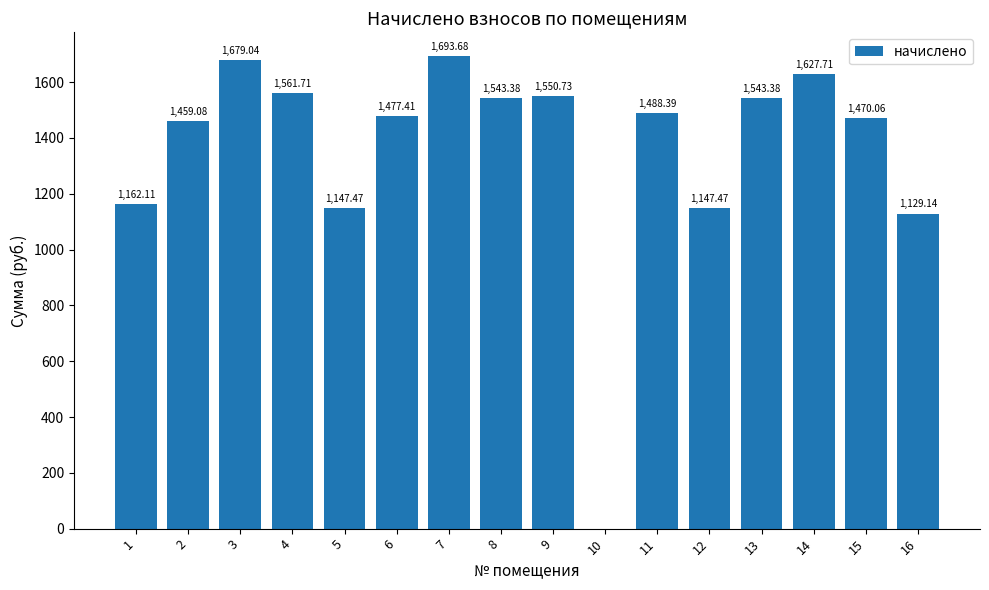

What is the sum of the values at 3 and 14?

3306.8